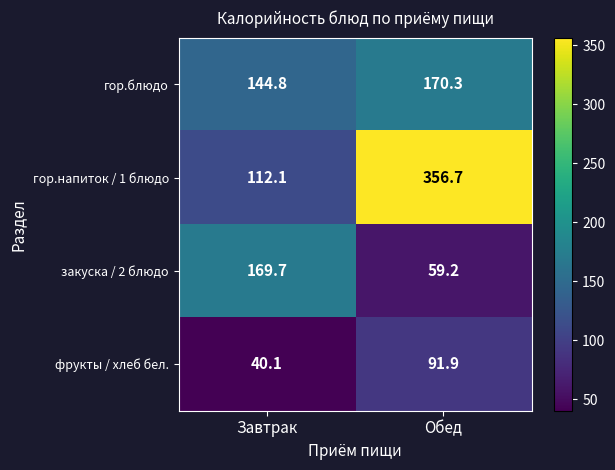

How many categories are shown in the chart?

2